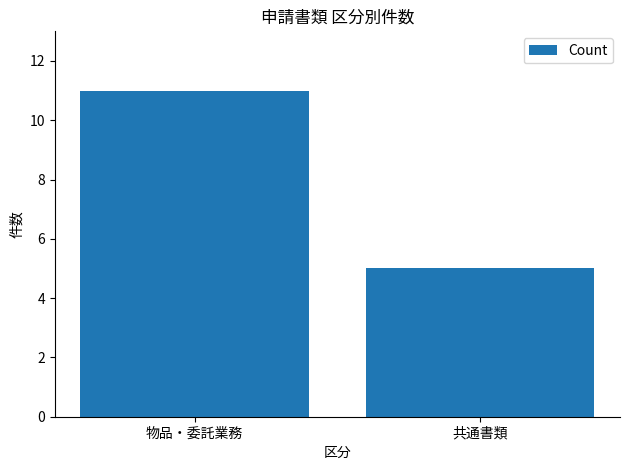

How many distinct data groups are displayed?

1